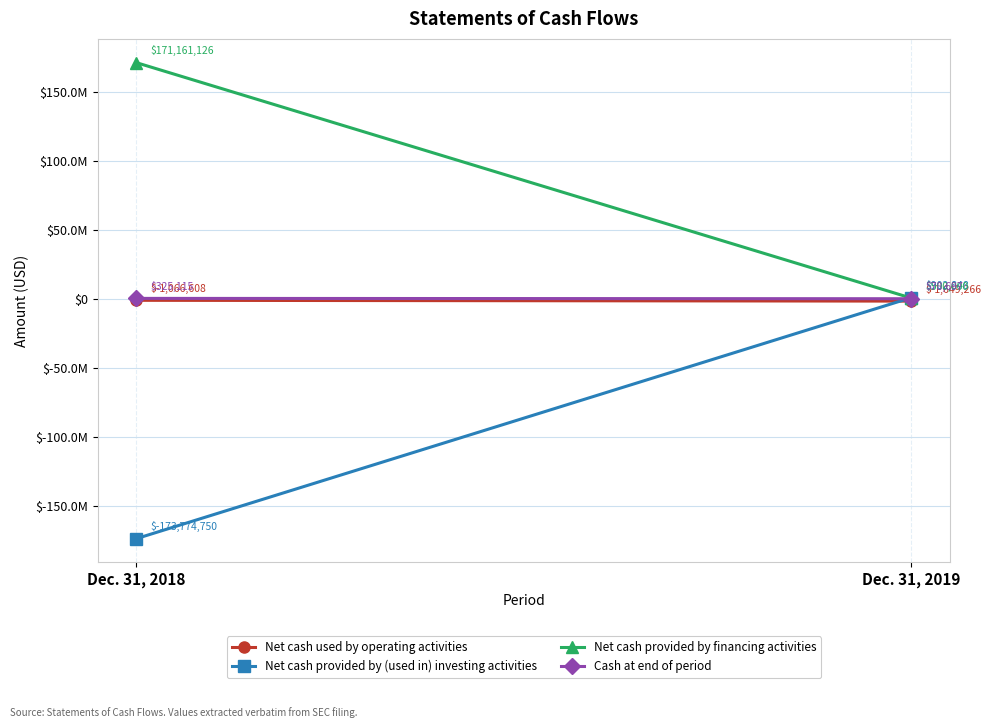

Reading left to right, transcribe all the data shown in this chart.

Net cash used by operating activities: Dec. 31, 2018=-1066608	Dec. 31, 2019=-1649266
Net cash provided by (used in) investing activities: Dec. 31, 2018=-173774750	Dec. 31, 2019=902848
Net cash provided by financing activities: Dec. 31, 2018=171161126	Dec. 31, 2019=500000
Cash at end of period: Dec. 31, 2018=325115	Dec. 31, 2019=78697